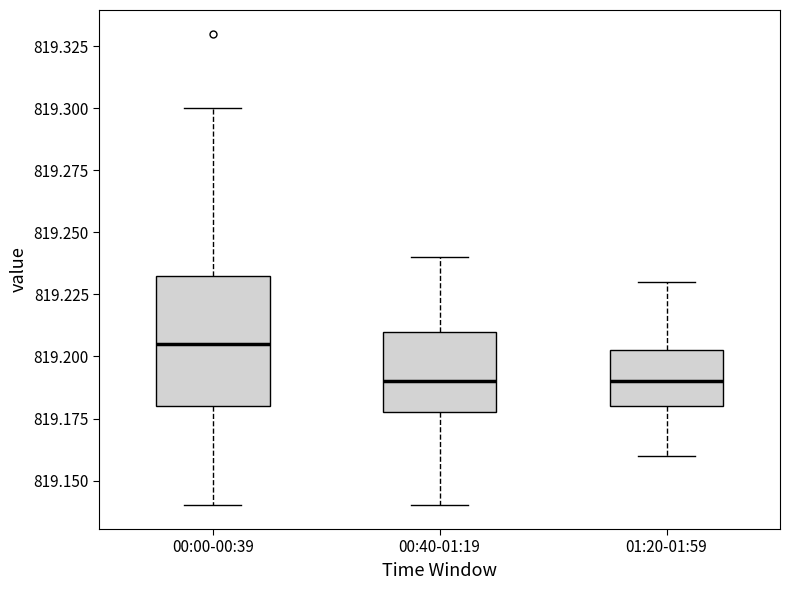

Reading left to right, transcribe this box plot: for each box, give where its median line is, the range the box spans, and where its two whiskers end, as read against the y-axis. The values are not printed on the chart, so give them approximately, as read against the axis.

00:00-00:39: median 819.205, box 819.180 to 819.235, whiskers 819.140 to 819.300
00:40-01:19: median 819.190, box 819.180 to 819.210, whiskers 819.140 to 819.240
01:20-01:59: median 819.190, box 819.180 to 819.205, whiskers 819.160 to 819.230